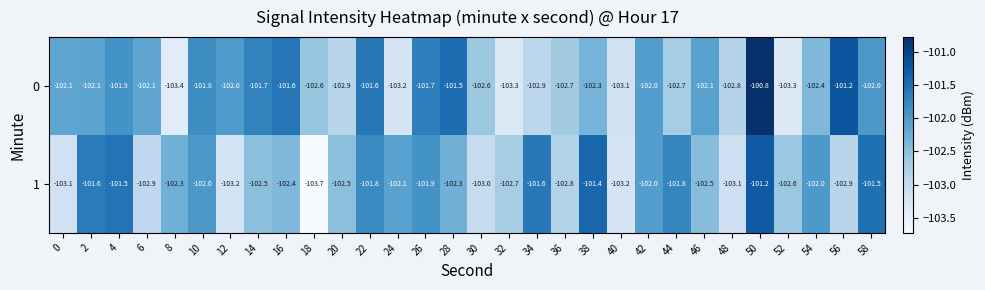

At which category does the chart reach its minimum across all series?

18